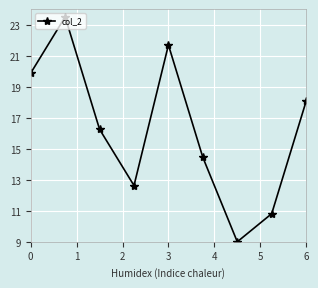

What is the difference between the second highest and minimum values?

12.7